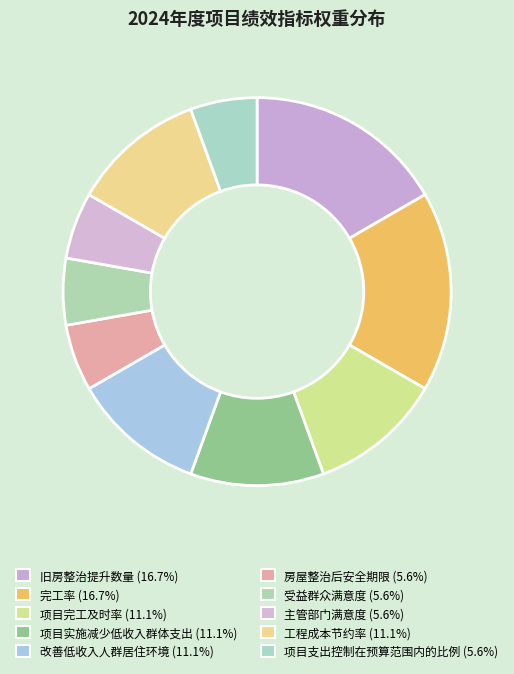

How many slices are in this pie chart?

10